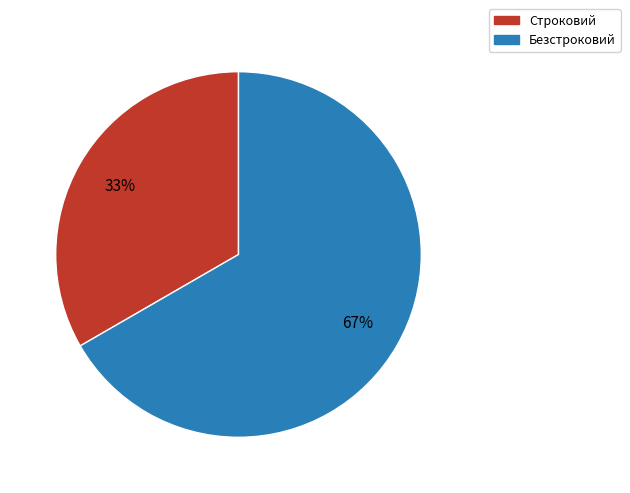

To the nearest percent, what percentage of the pie is Безстроковий?

67%